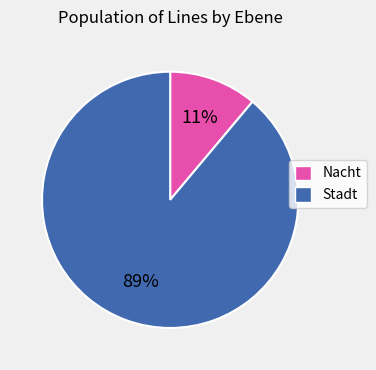

True or false: Nacht accounts for 3% of the total.

False